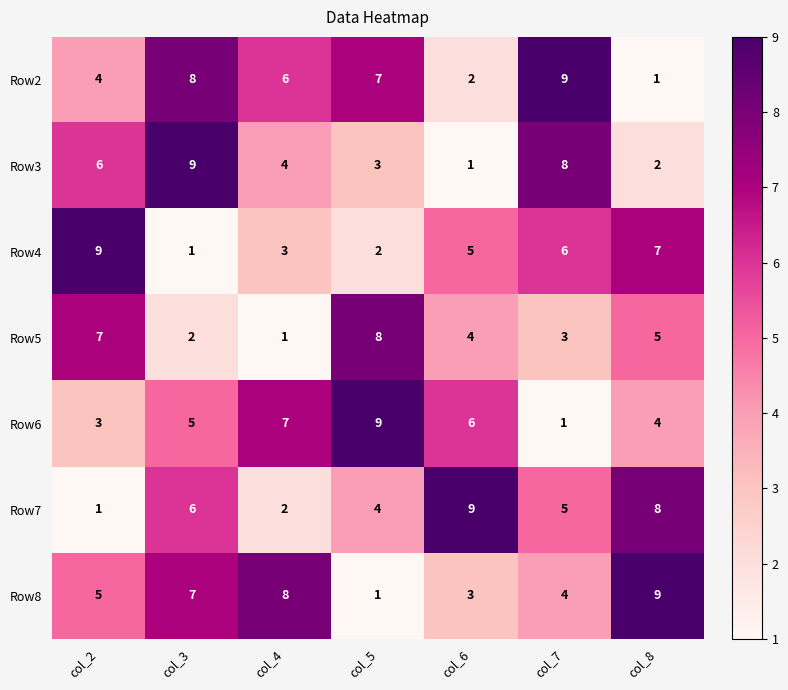

How many data points does each series have?

7